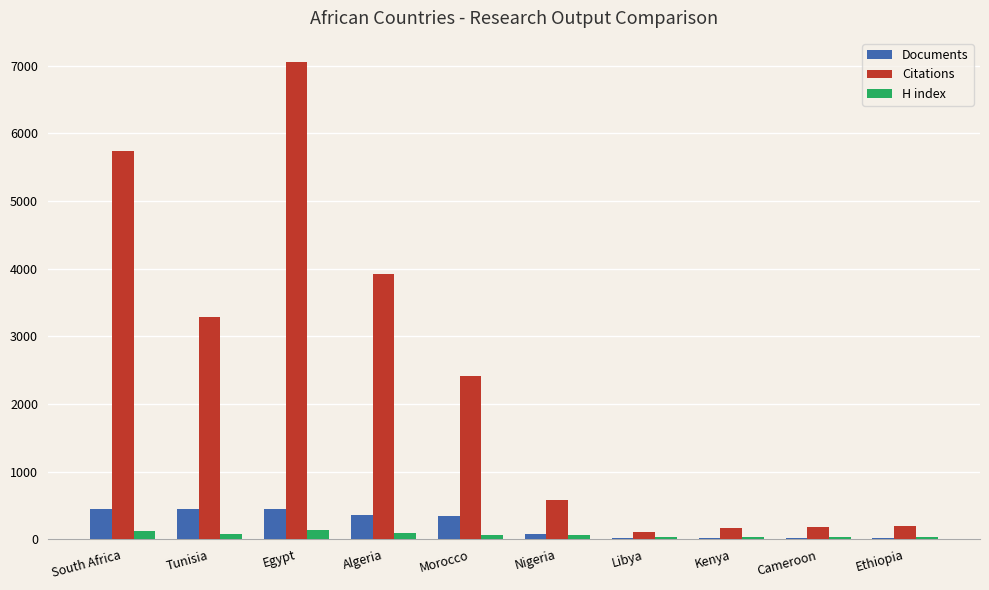

Which series has the largest total across all categories?

Citations